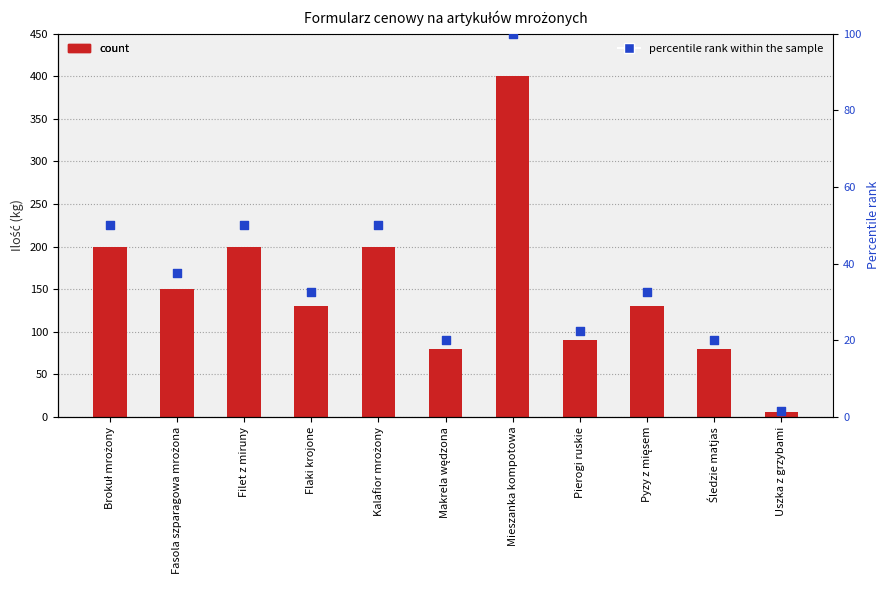

Which series reaches the maximum Y coordinate?

Ilość